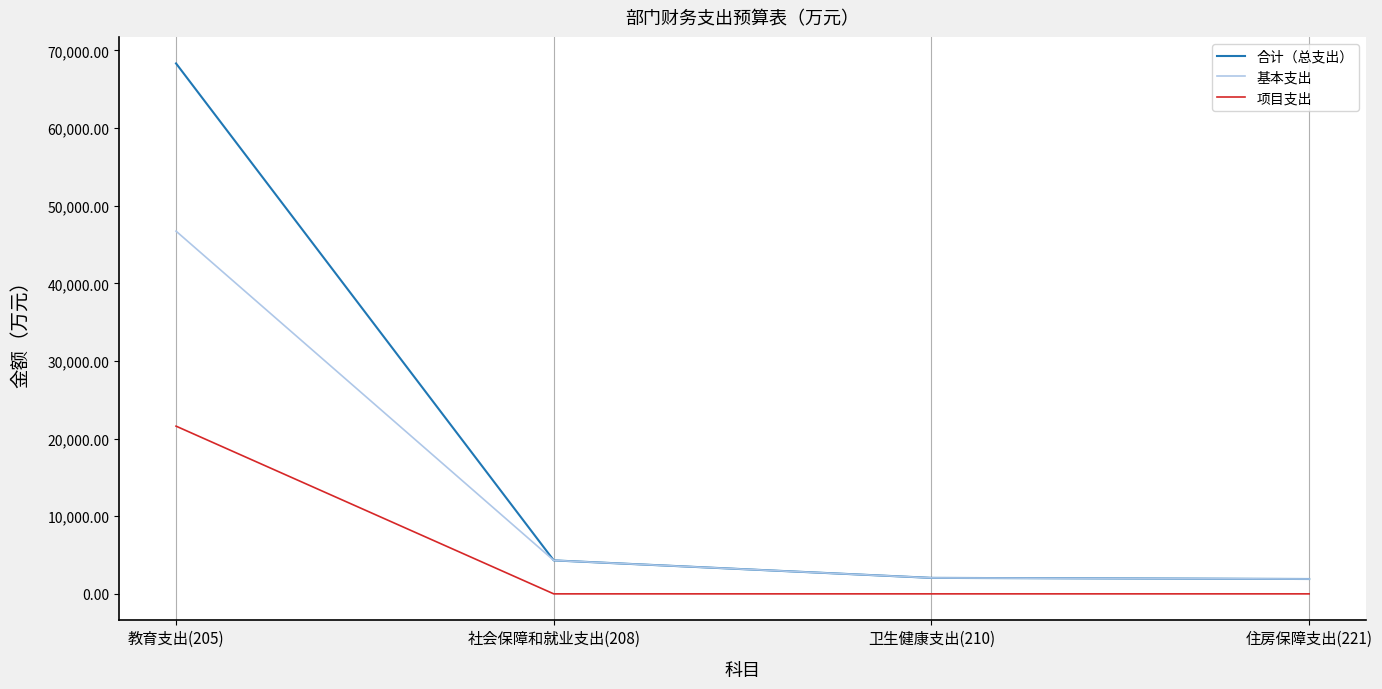

Which series has the widest spread of values?

合计（总支出）